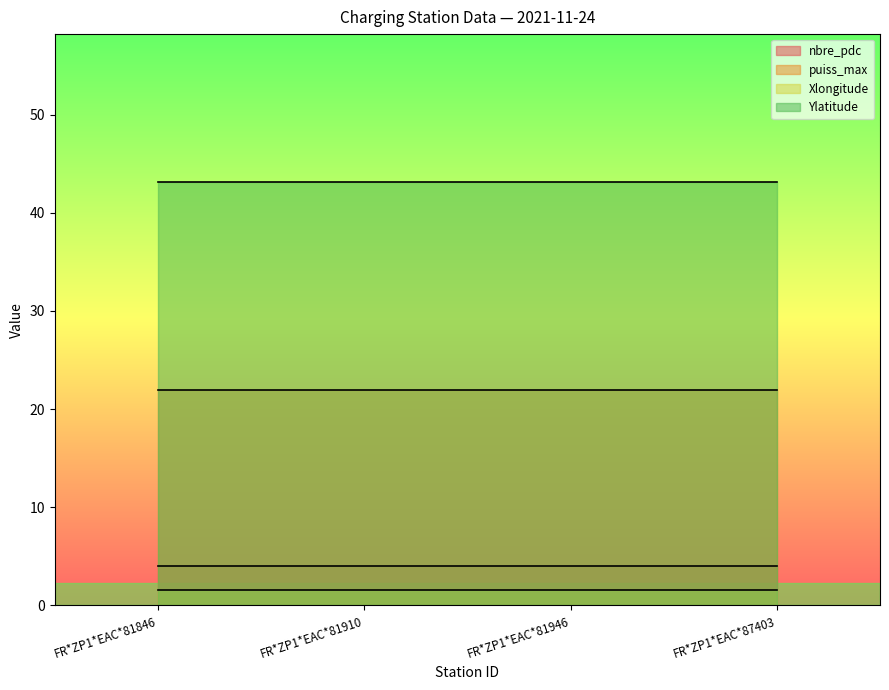

True or false: puiss_max and Xlongitude cross at least once.

False